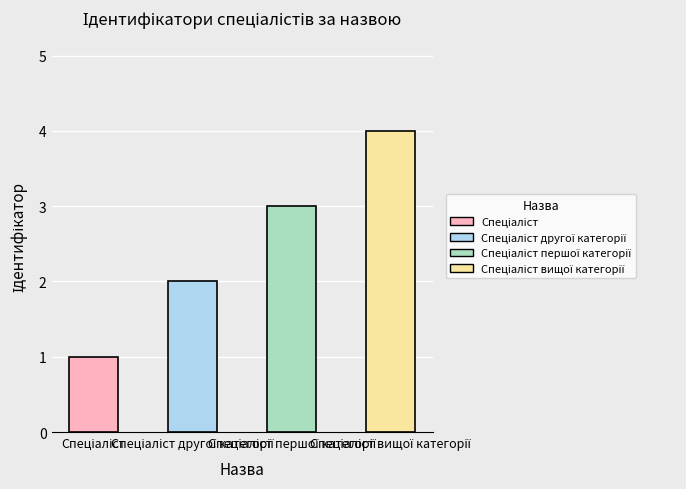

The chart shows a value of 3 at Спеціаліст другої категорії. True or false?

False